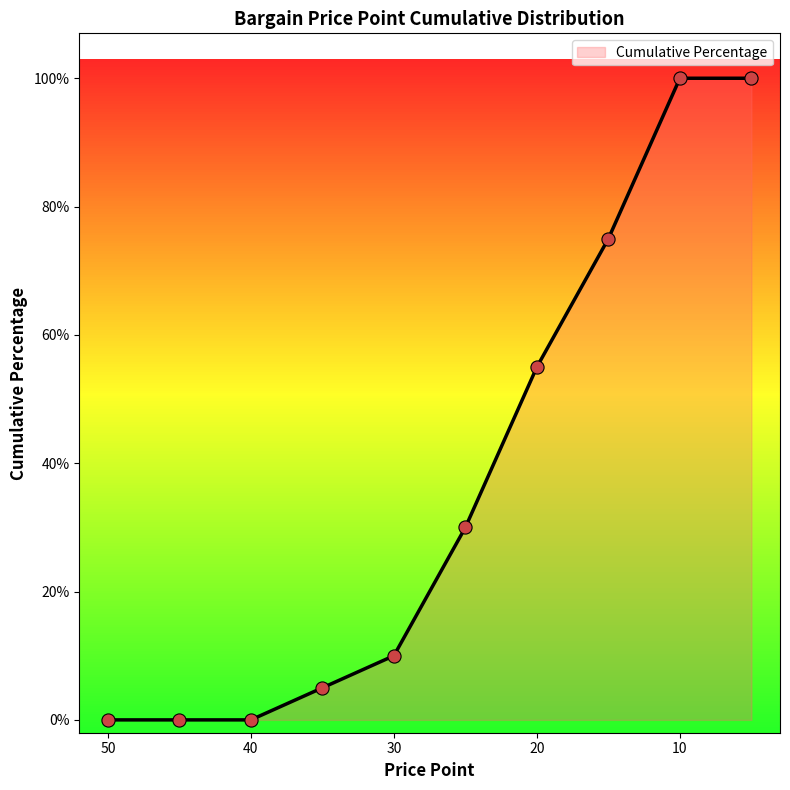

Between 10 and 15, which is larger?

10